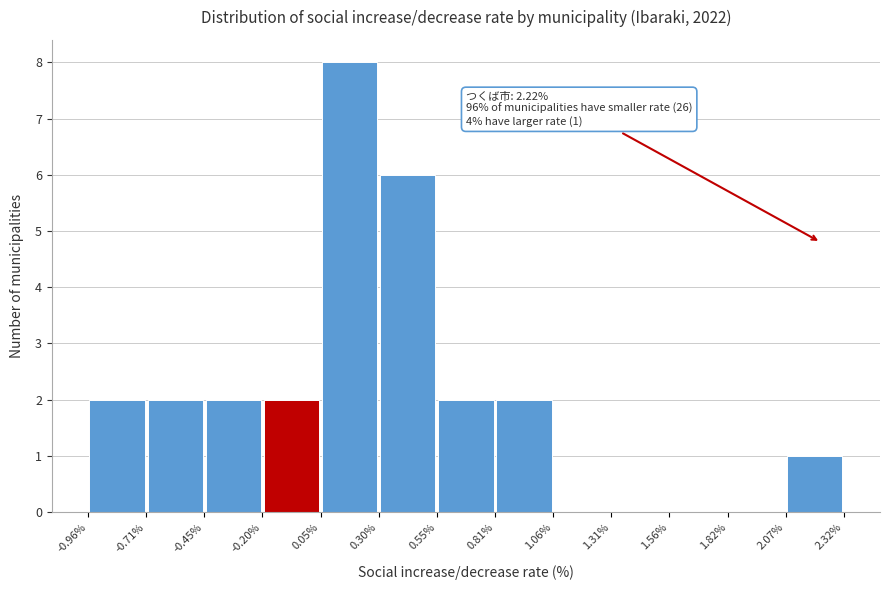

Over which range of the x-axis is the bar tallest?

0.05% to 0.30%